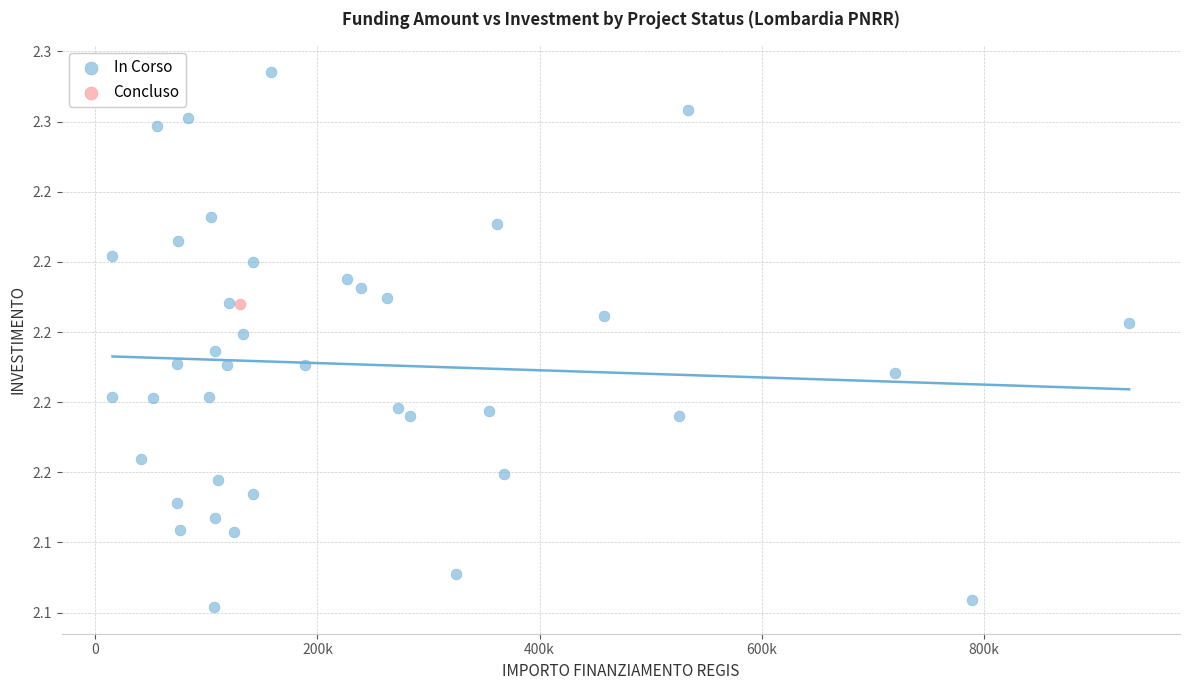

What are all the series names shown in the legend?

In Corso, Concluso